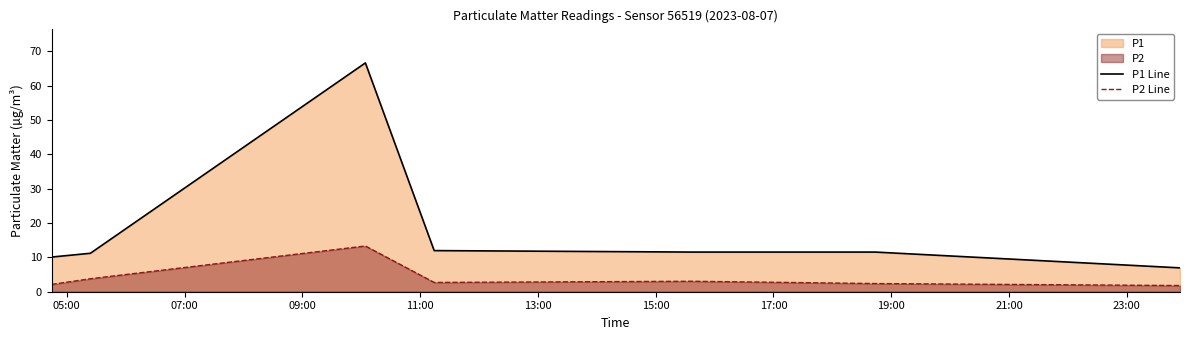

Which series has the largest range (max minus min)?

P1 Line